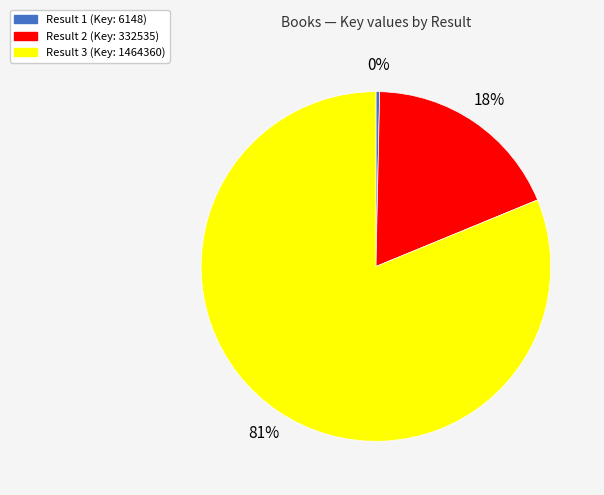

To the nearest percent, what is the average slice percentage?

33%